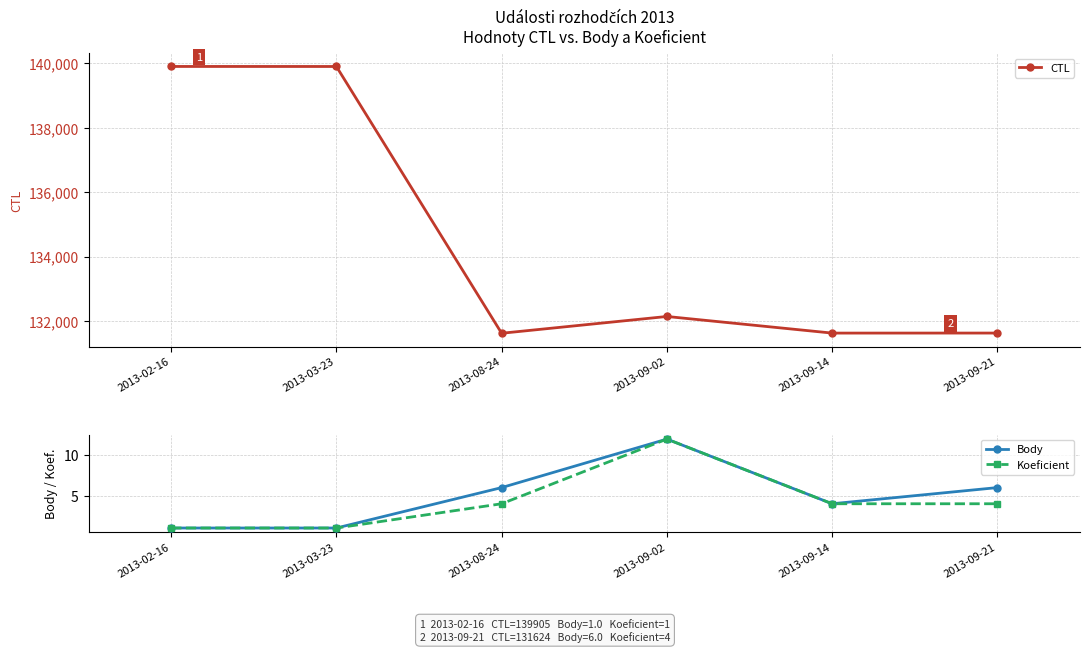

Which series has the largest total across all categories?

CTL